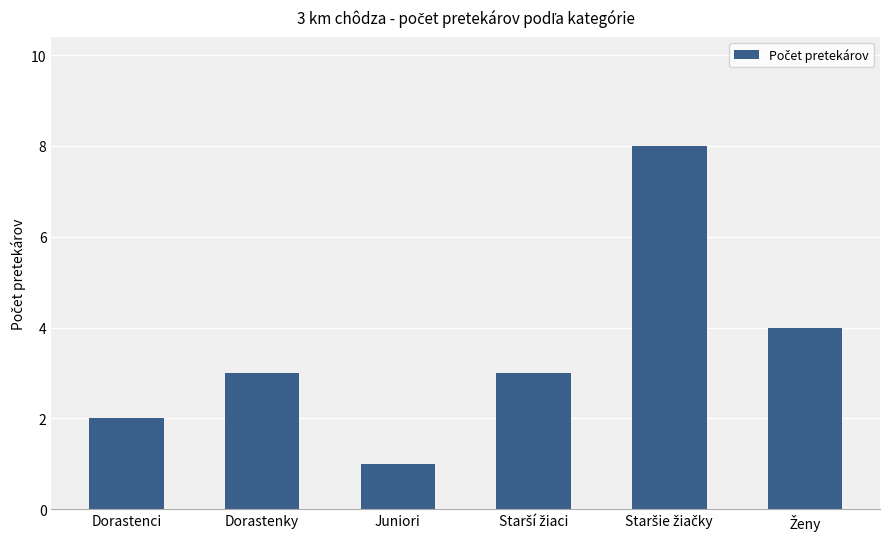

The chart shows a value of 3 at Dorastenky. True or false?

True